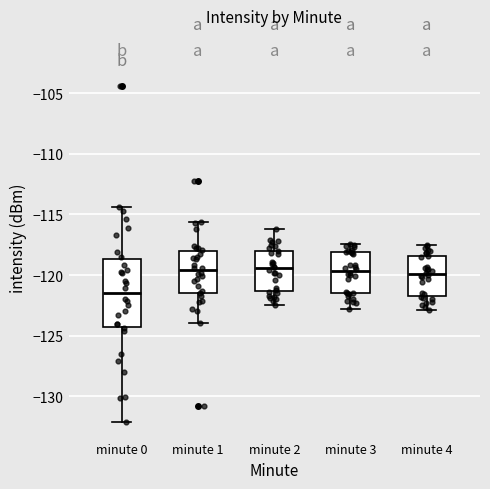

Reading left to right, read every box against the y-axis: the position of its median line, the range the box covers, and the ends of its whiskers. The values are not printed on the chart, so give them approximately, as read against the axis.

minute 0: median -121.5, box -124.5 to -118.5, whiskers -132.0 to -114.5
minute 1: median -119.5, box -121.5 to -118.0, whiskers -124.0 to -115.5
minute 2: median -119.5, box -121.5 to -118.0, whiskers -122.5 to -116.0
minute 3: median -119.5, box -121.5 to -118.0, whiskers -123.0 to -117.5
minute 4: median -120.0, box -121.5 to -118.5, whiskers -123.0 to -117.5